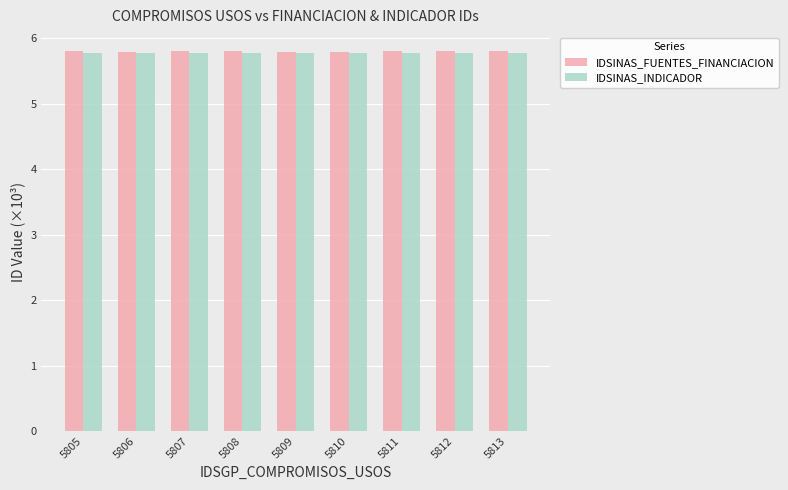

How many groups of bars are there?

9